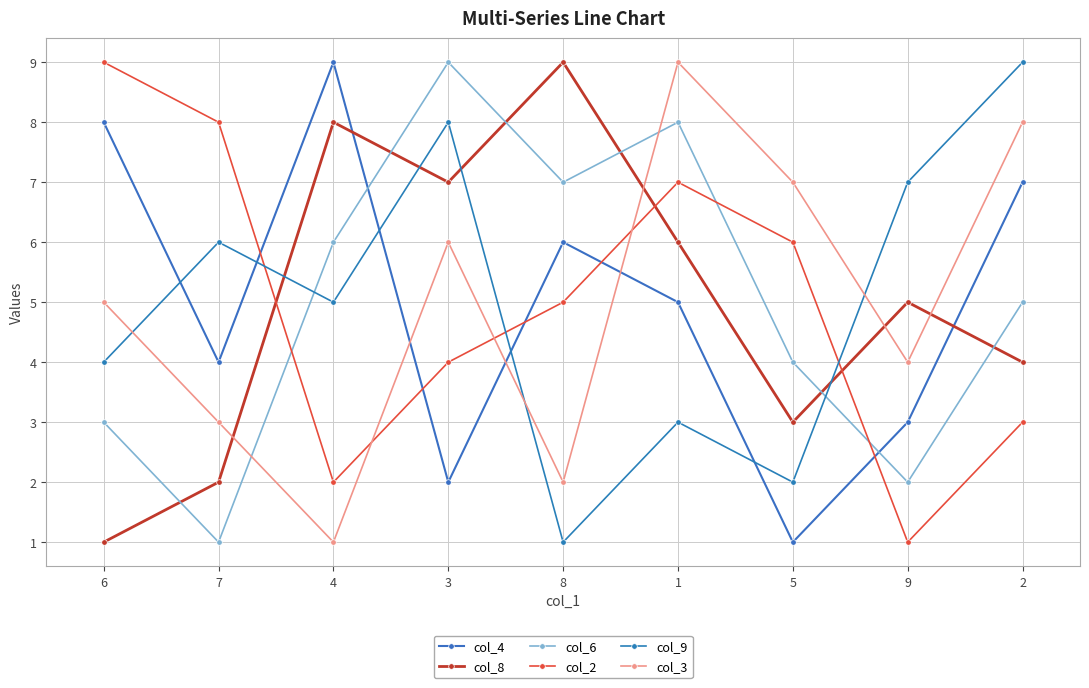

Between which two adjacent categories do col_4 and col_6 first intersect?

4 and 3